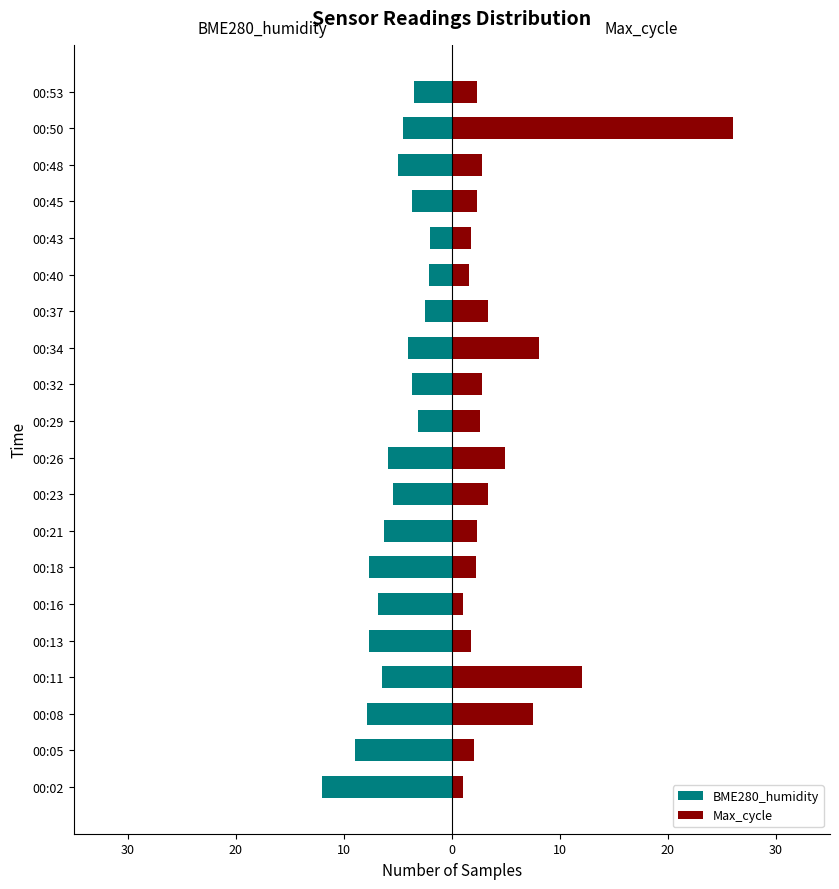

What is the difference between the second highest and second lowest values in the Max_cycle series?

11.0